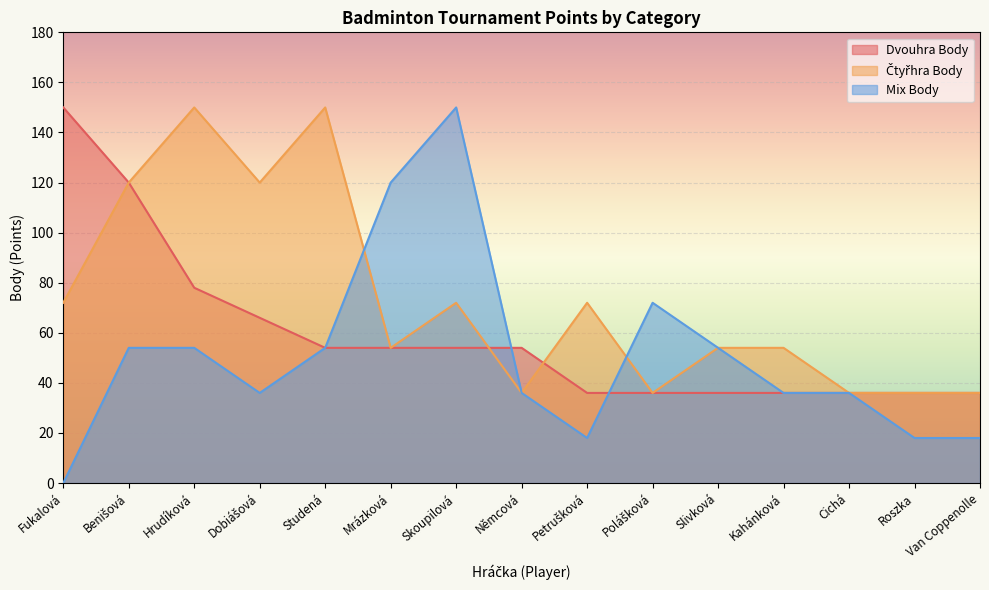

Does the chart display data point markers on the line(s)?

No